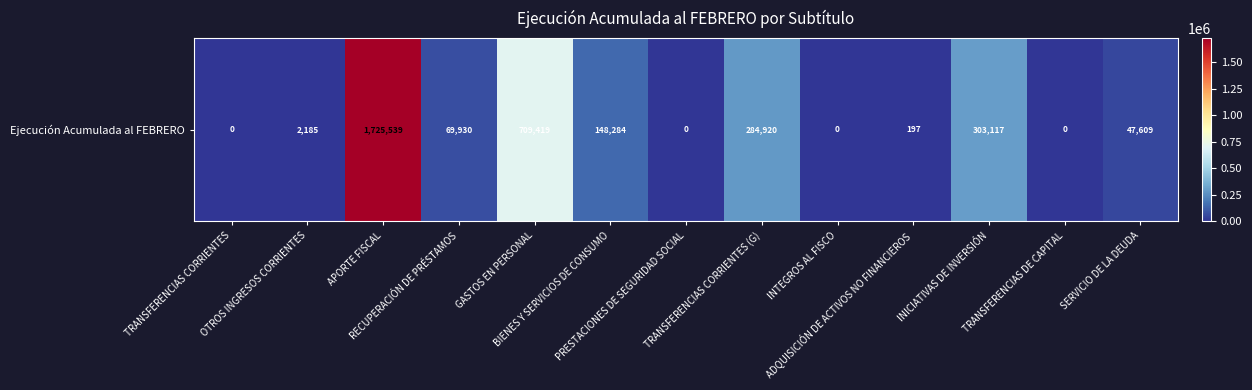

What is the sum of all values?

3291200